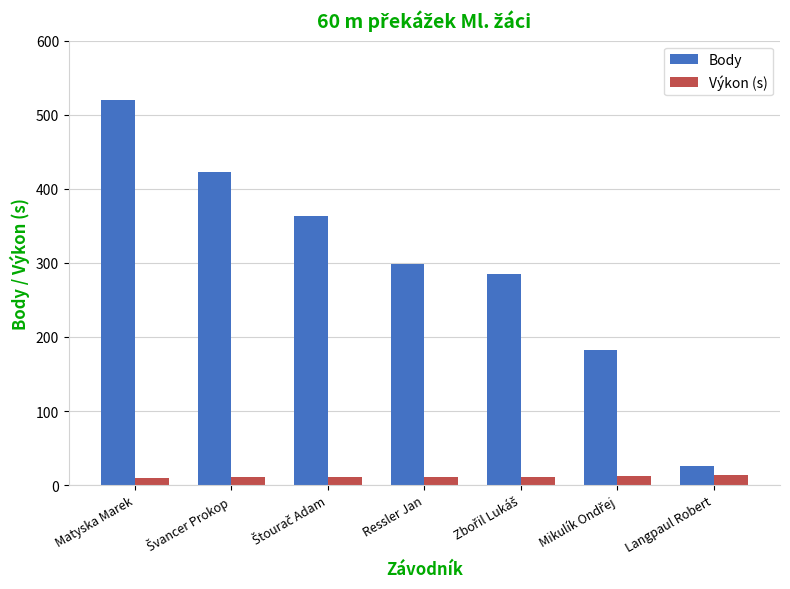

What value does the Body series have at Matyska Marek?

520.0